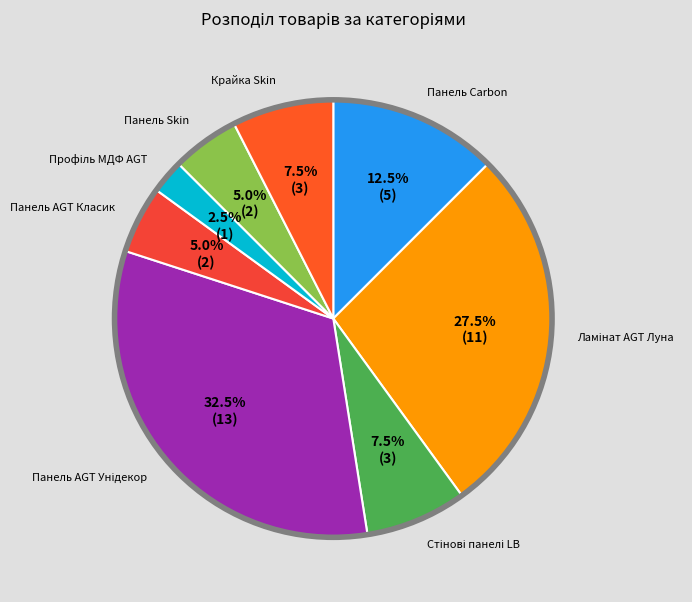

What percentage is the Панель AGT Класик slice, to the nearest percent?

5%